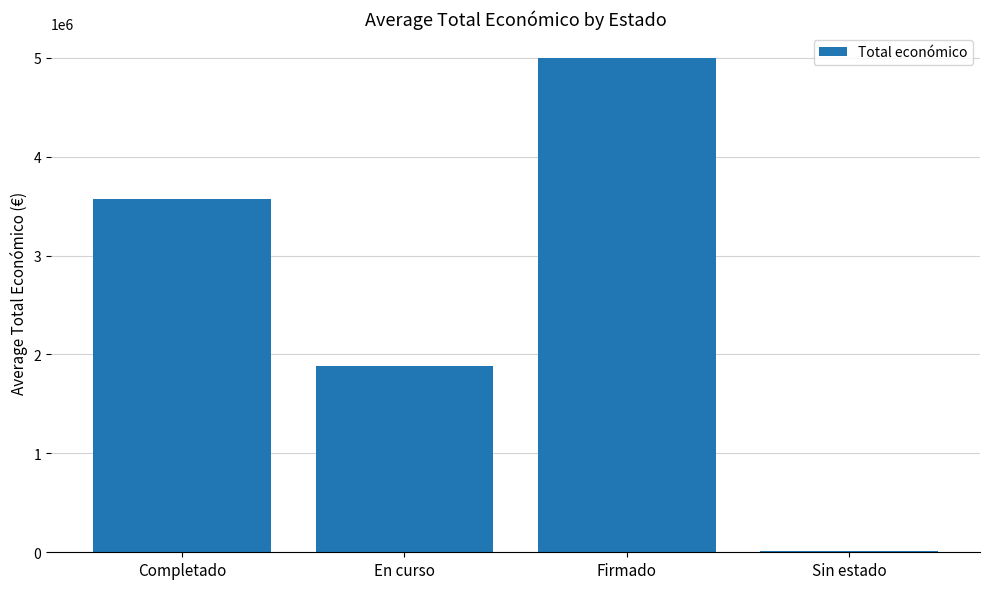

Reading left to right, what are all the values shown in this chart?

3573087.0	1878867.0	4999563.0	13299.5